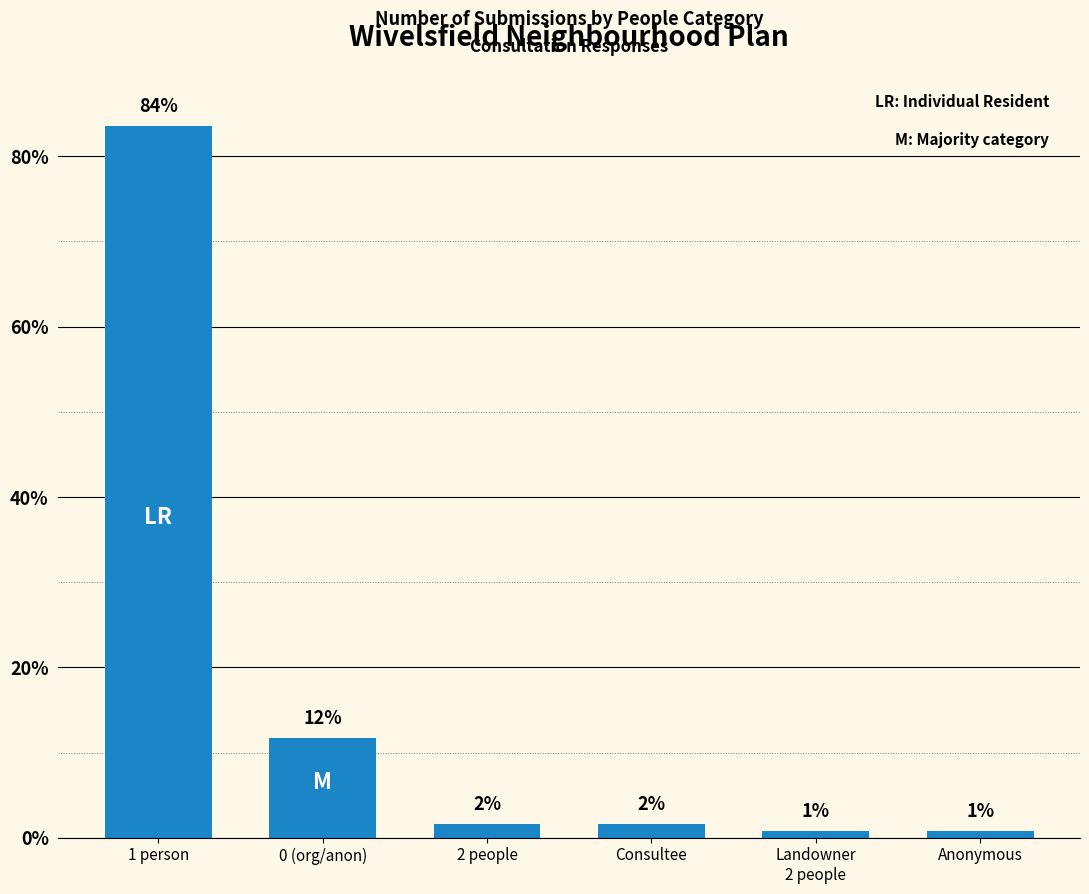

What is the value of the 3rd bar from the left?

1.6